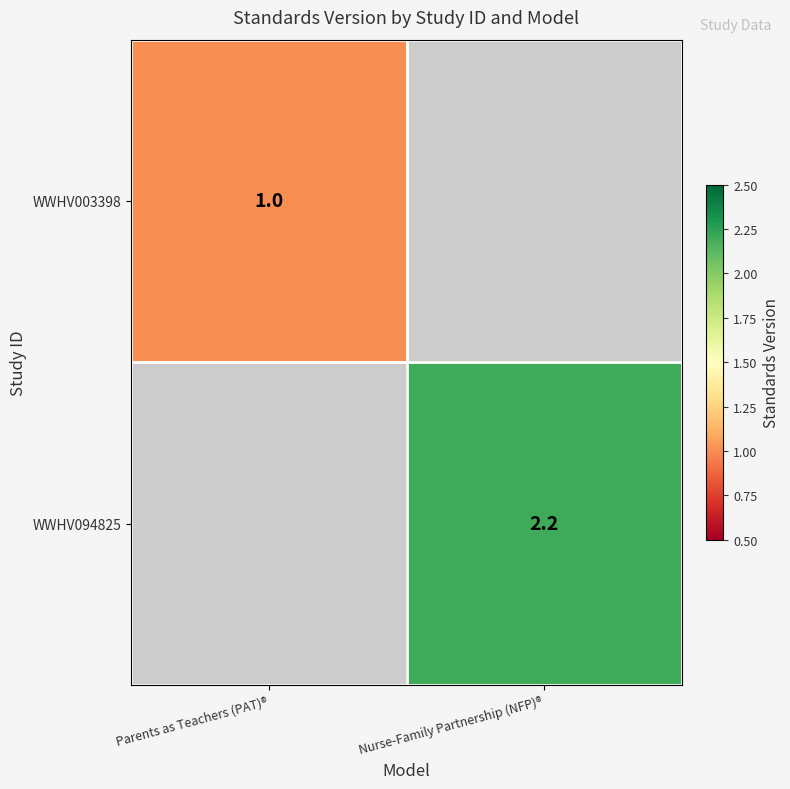

Is it true that WWHV003398 equals 1.0 at Parents as Teachers (PAT)®?

True